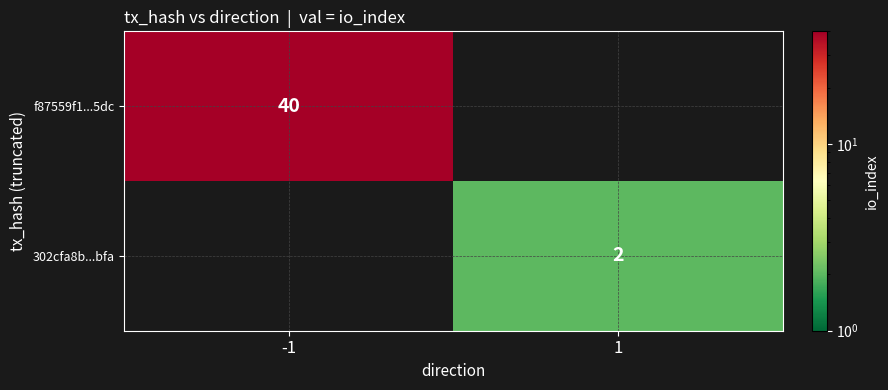

True or false: f87559f1...5dc has a value of 40 at -1.

True